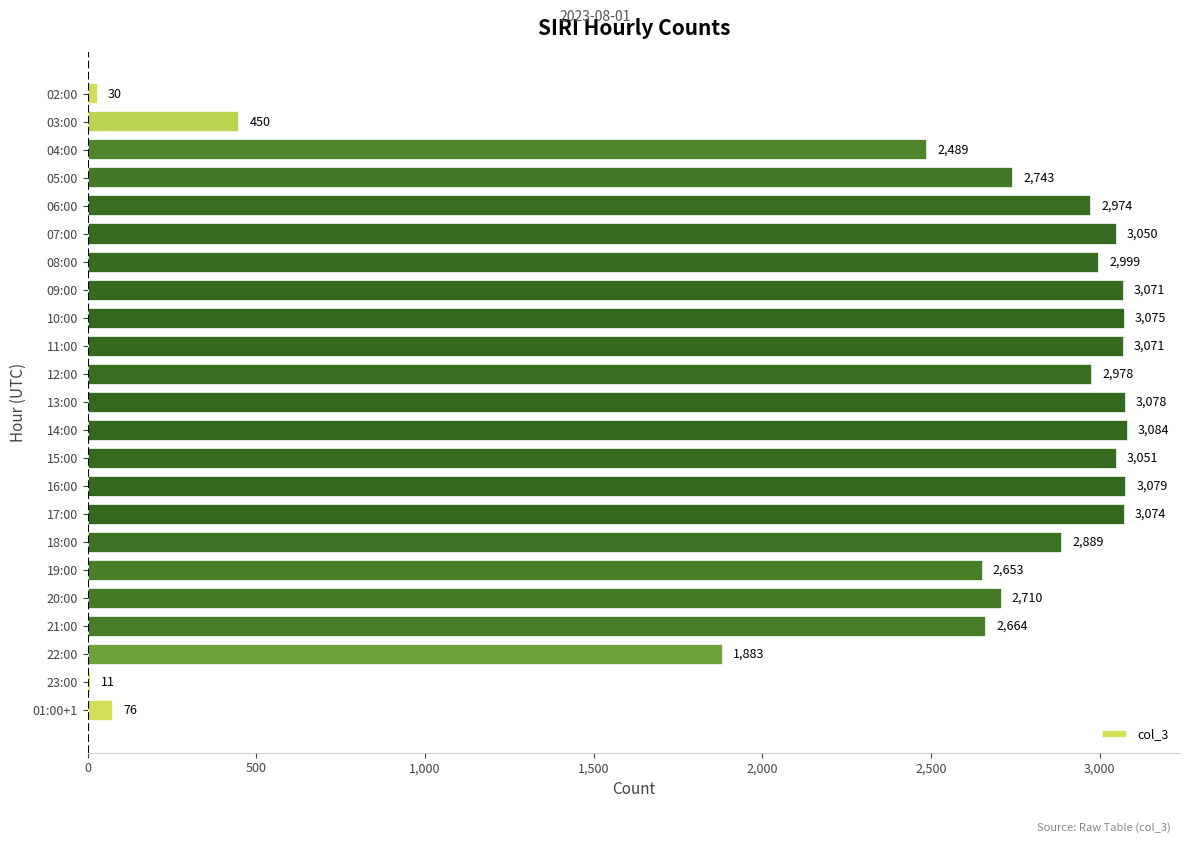

Which category has the highest value across all series?

14:00